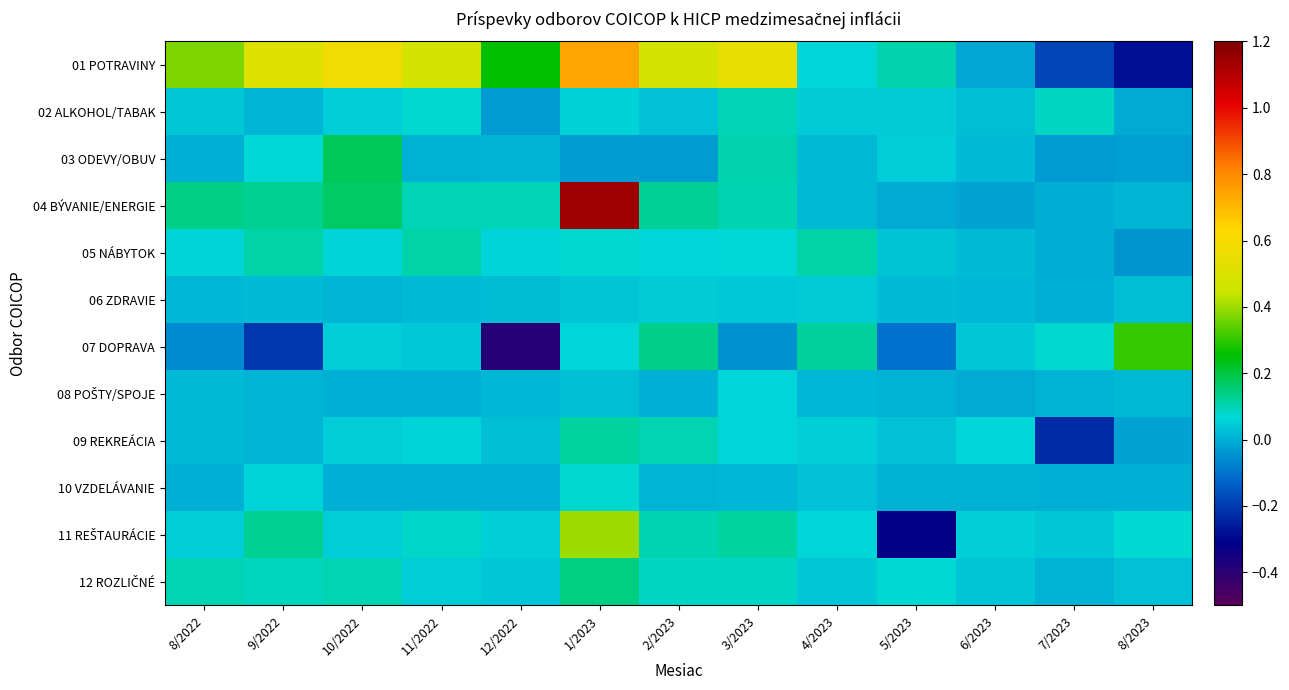

What is the difference between the highest and lowest values at 8/2023?

0.6